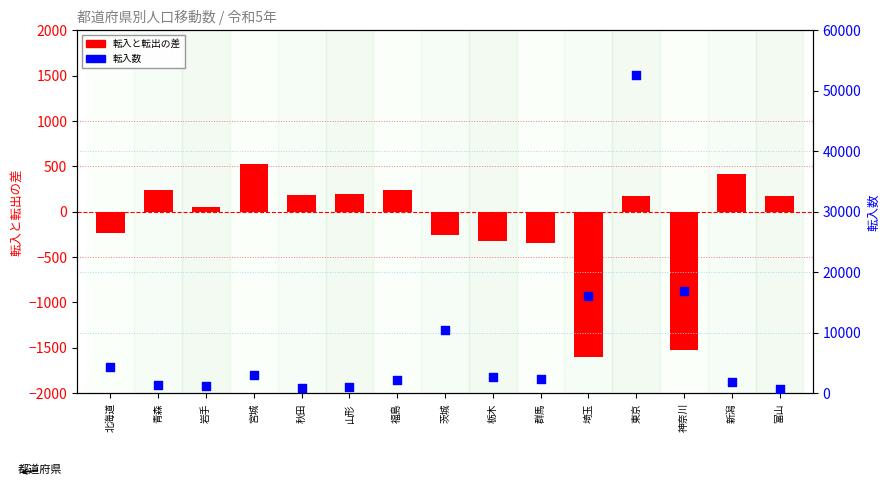

Is the value of 転入 at 青森 greater than the value of 転入と転出の差 at 山形?

Yes